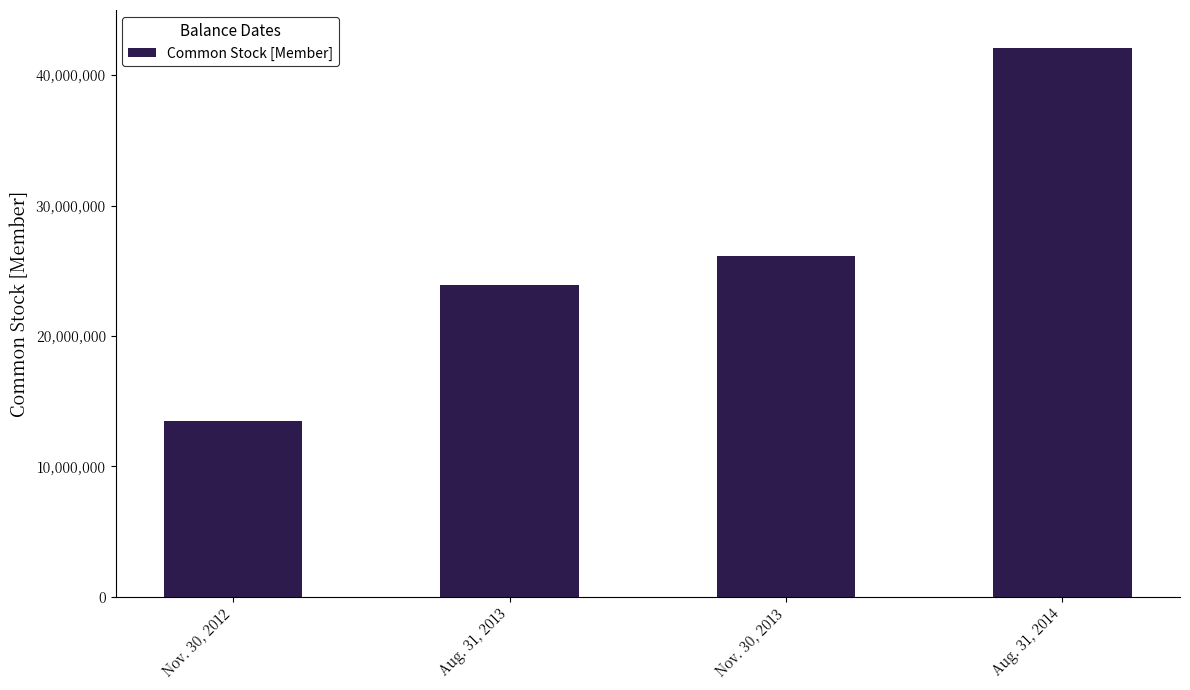

What is the maximum value shown in the chart?

42071408